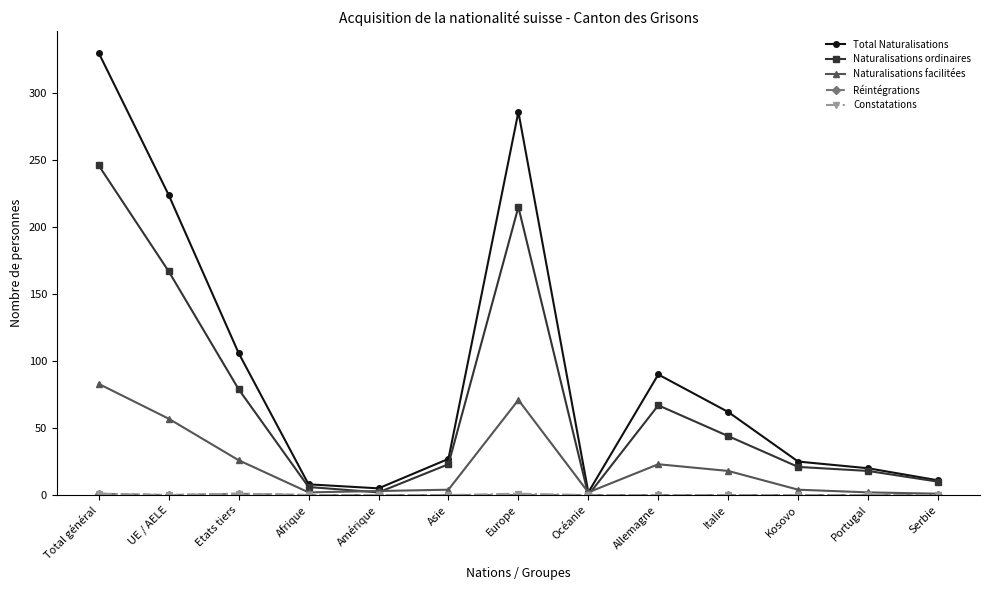

What is the difference between the highest and lowest values at UE / AELE?

224